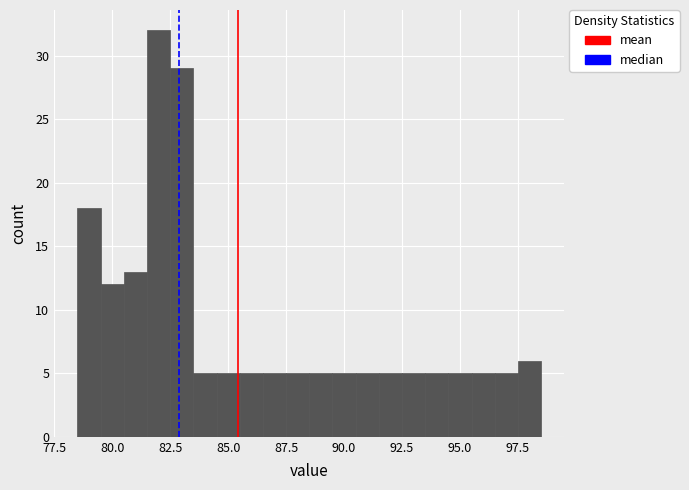

Read against the x-axis, roughly where is the centre of the tallest bar?

82.0